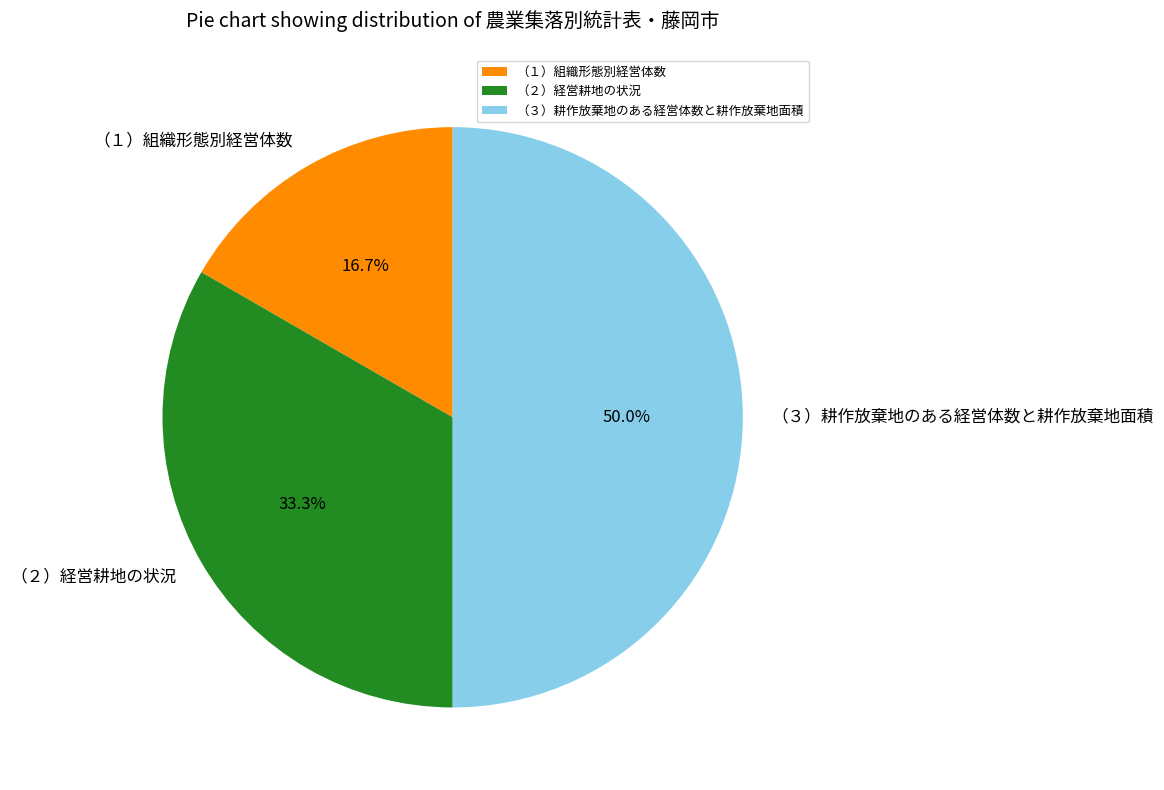

Is it true that （２）経営耕地の状況 is 33% of the pie?

True